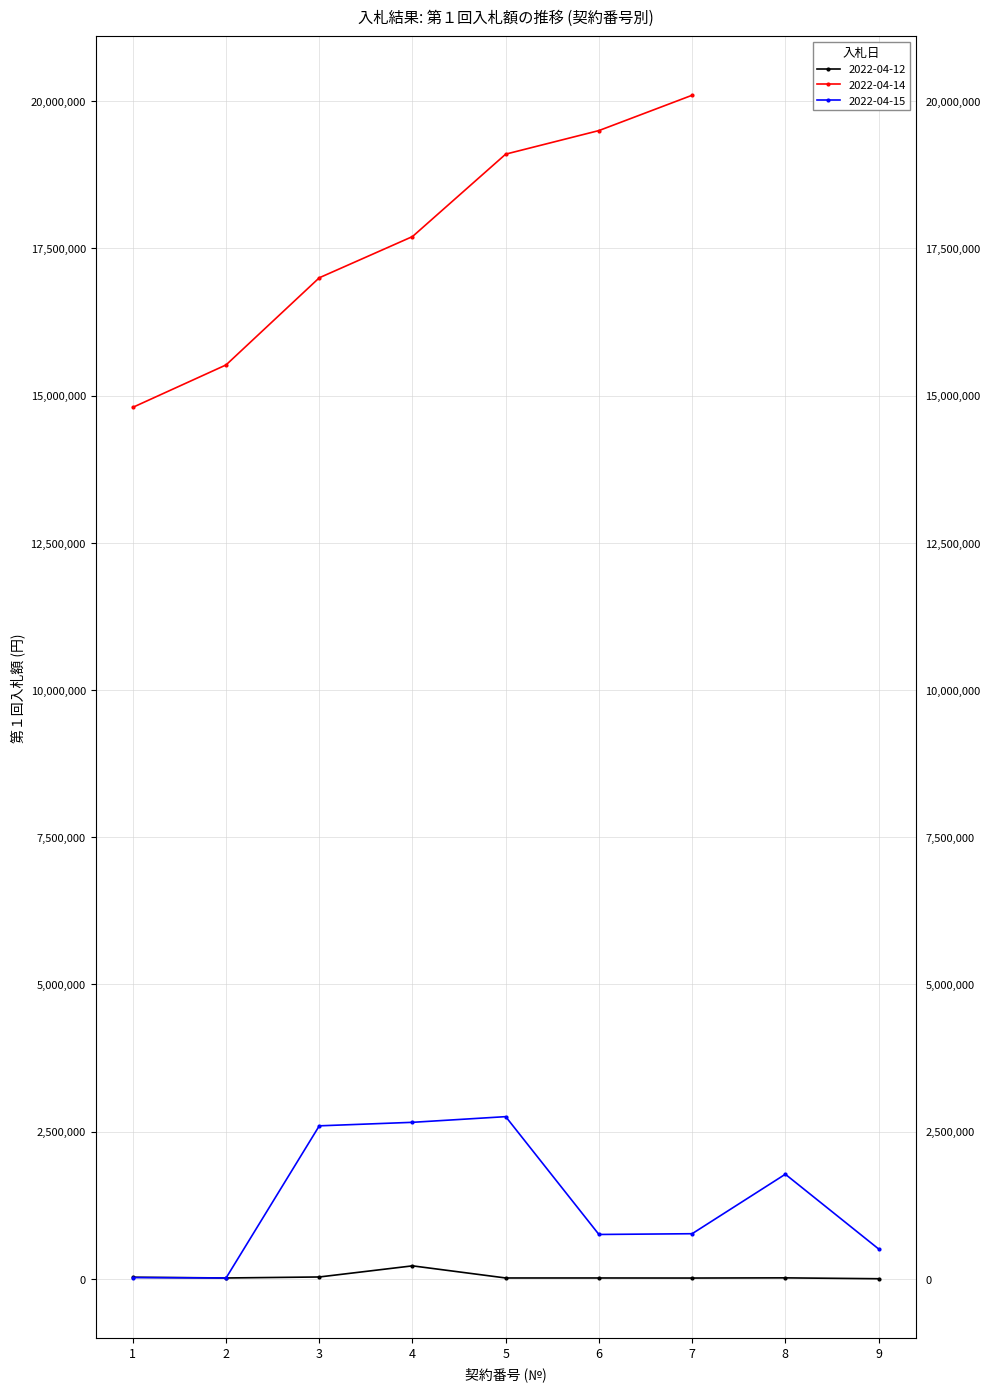

What is the average value of the 2022-04-12 series?

37906